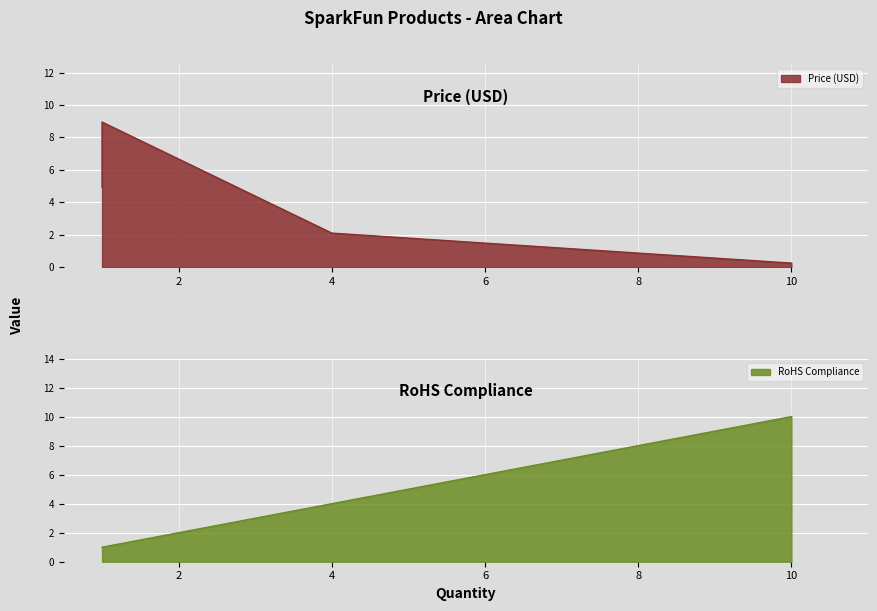

The Price (USD) series shows 5.0 at DC Brushless Fan-- 50x50x10mm. True or false?

True